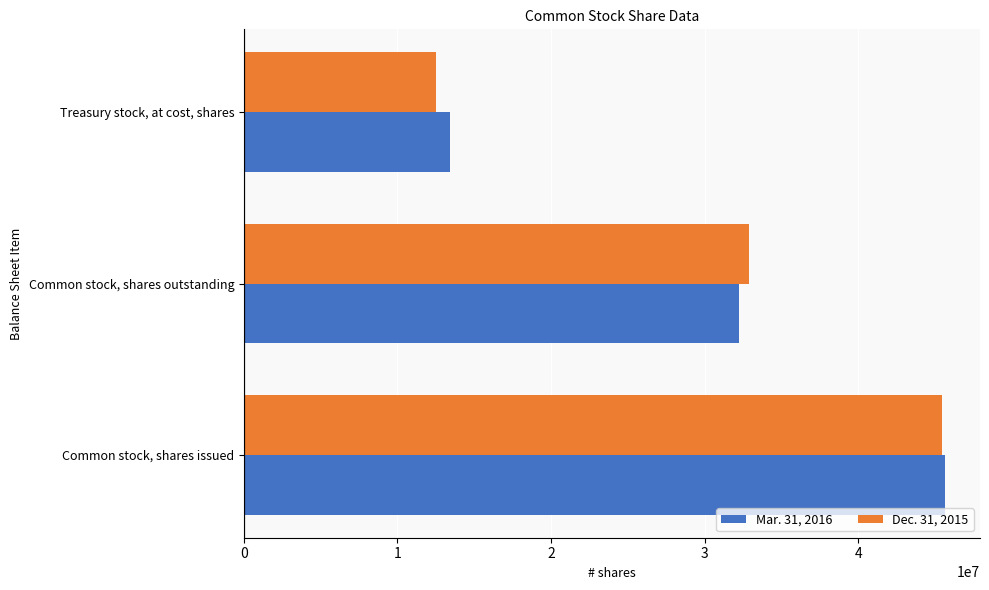

Is it true that Dec. 31, 2015 equals 44581461 at Common stock, shares outstanding?

False